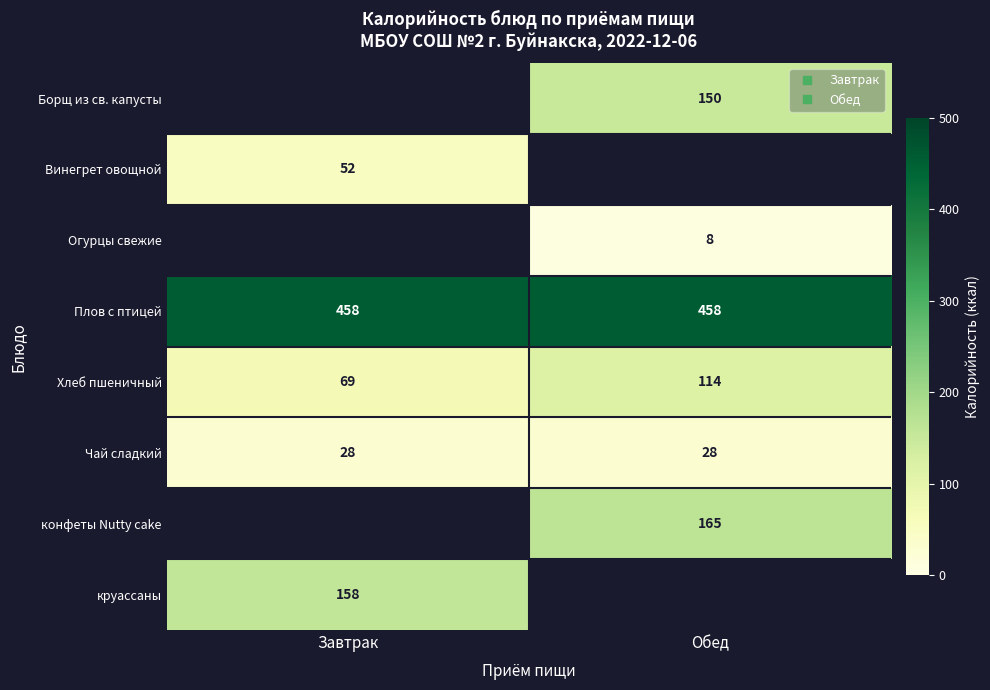

Is it true that Борщ из св. капусты equals 150.0 at Обед?

True